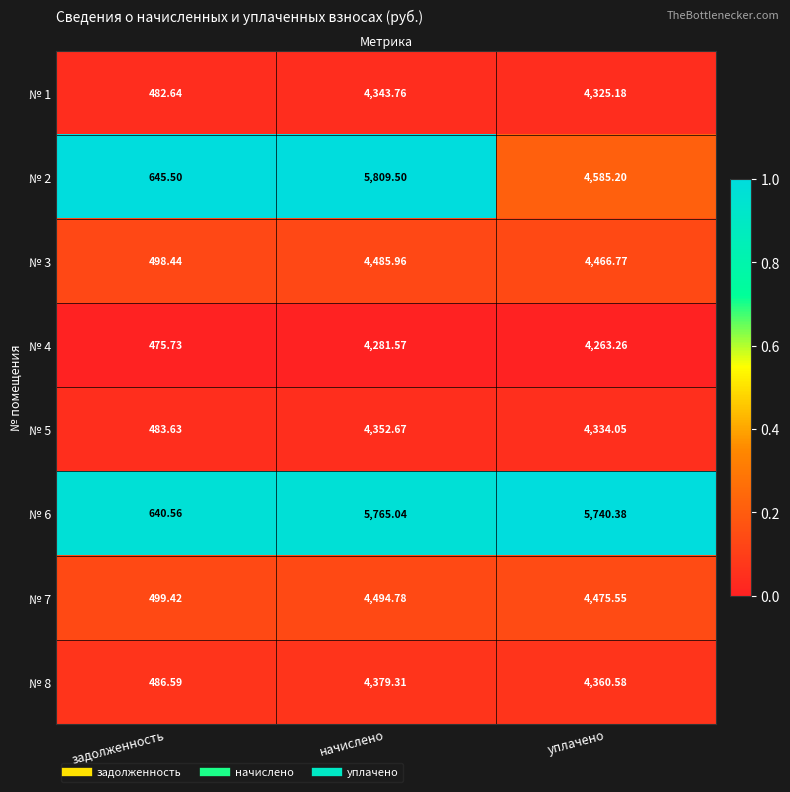

Is the value of № 3 at начислено greater than the value of № 5 at задолженность?

Yes